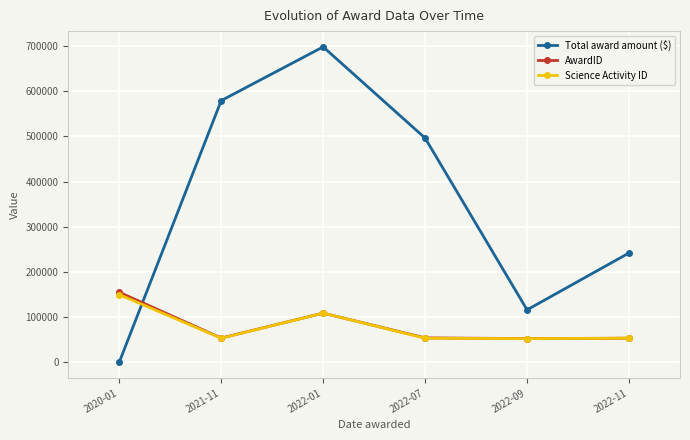

Rank the categories by Total award amount ($) value from highest to lowest.

2022-01, 2021-11, 2022-07, 2022-11, 2022-09, 2020-01